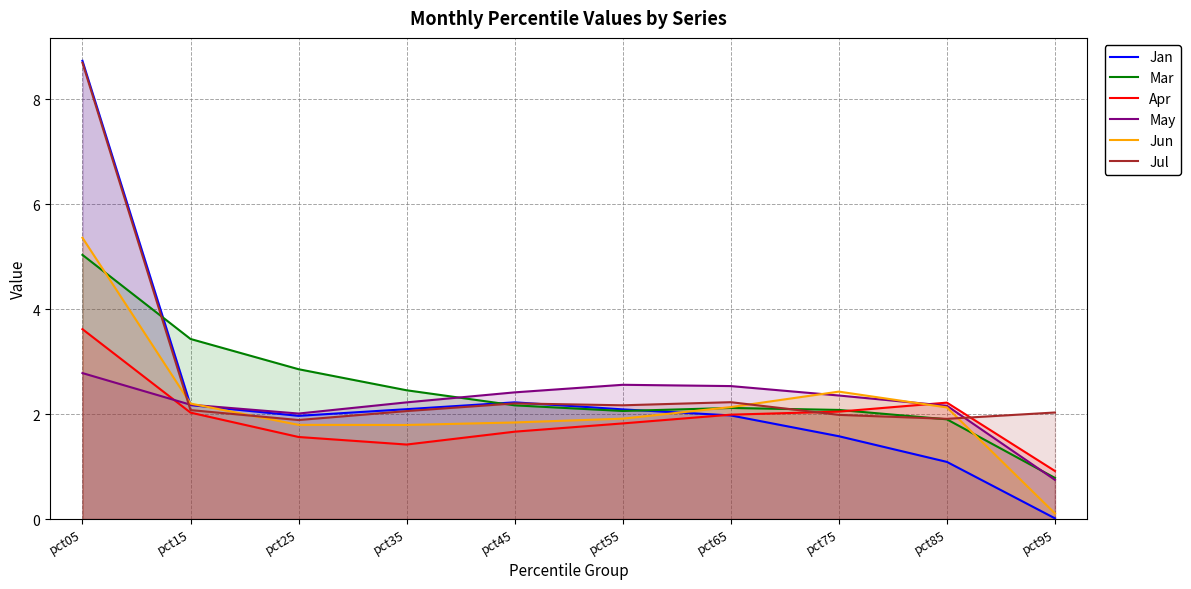

What is the greatest value displayed?

8.7